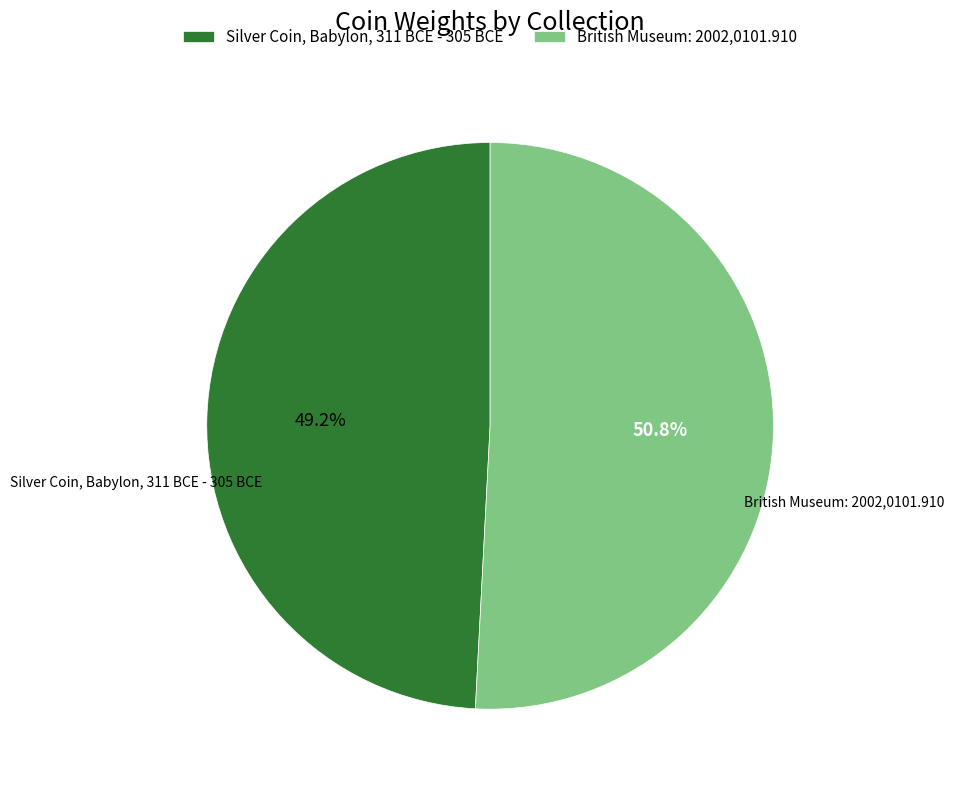

Is it true that British Museum: 2002,0101.910 is 62% of the pie?

False